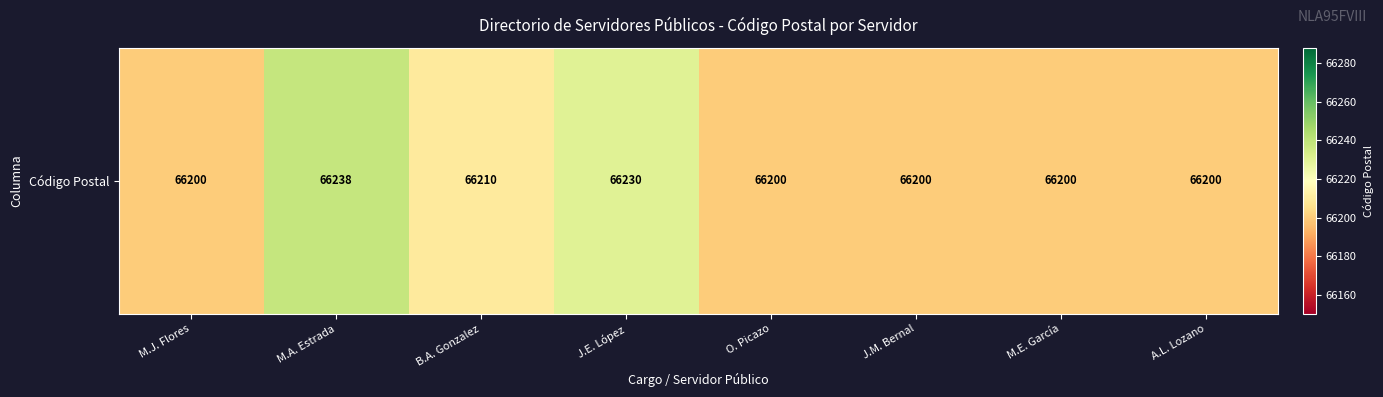

What is the average value?

66210